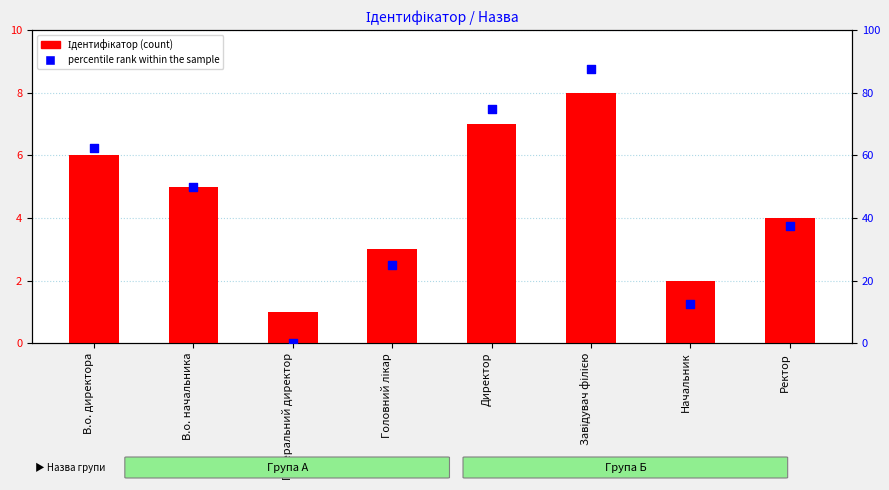

What is the total value across all series at Директор?

82.0